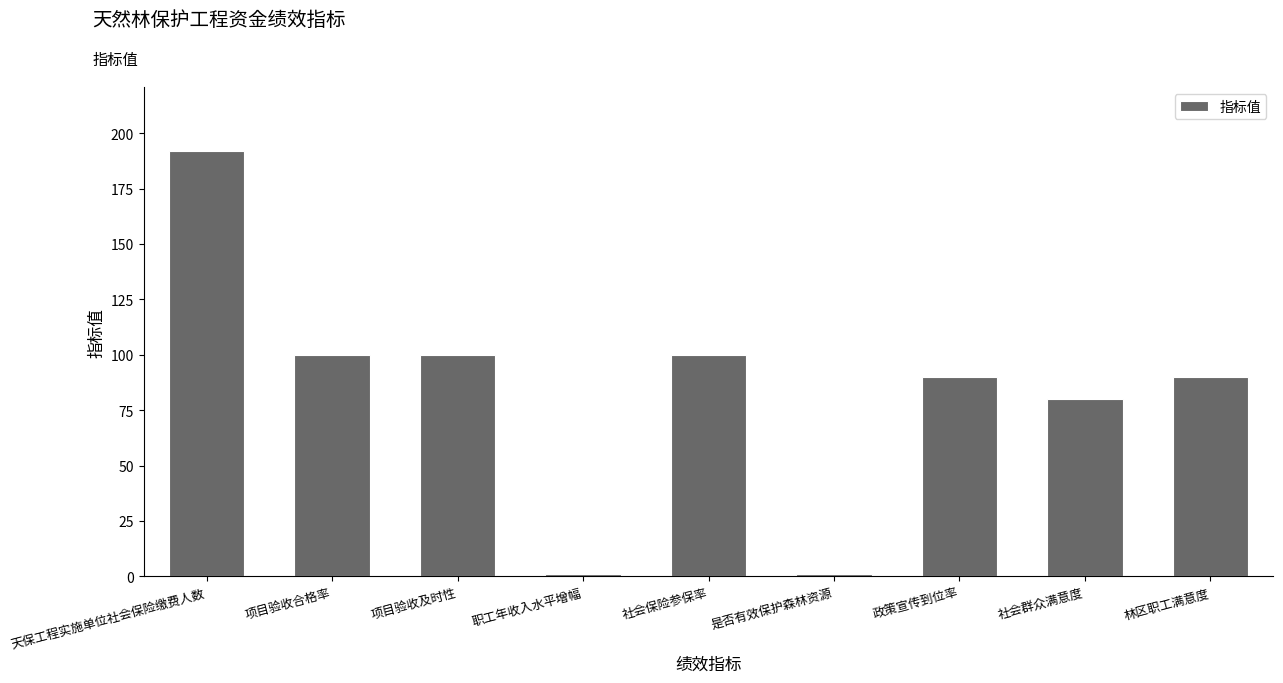

The value at 社会保险参保率 is 100. True or false?

True